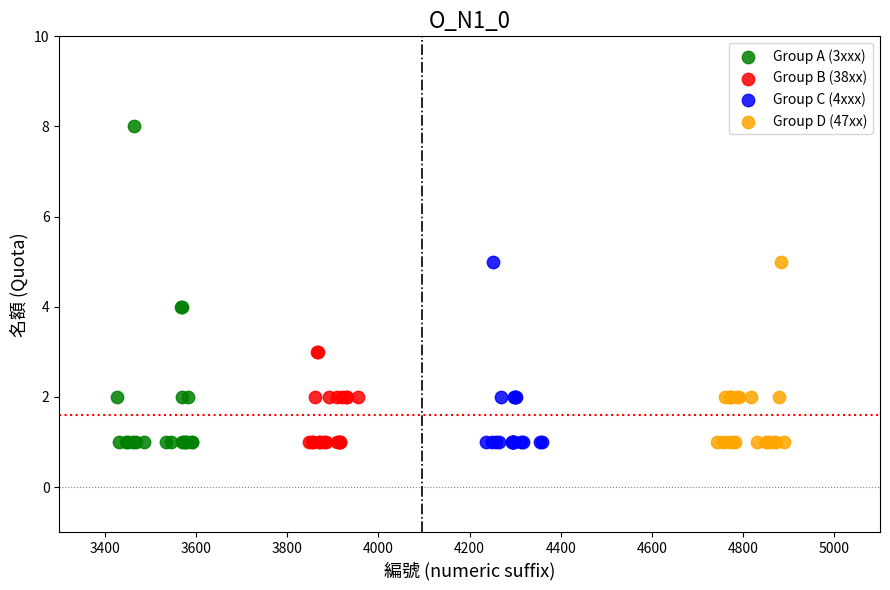

Which series has the largest Y range (max minus min)?

Group A (3xxx)